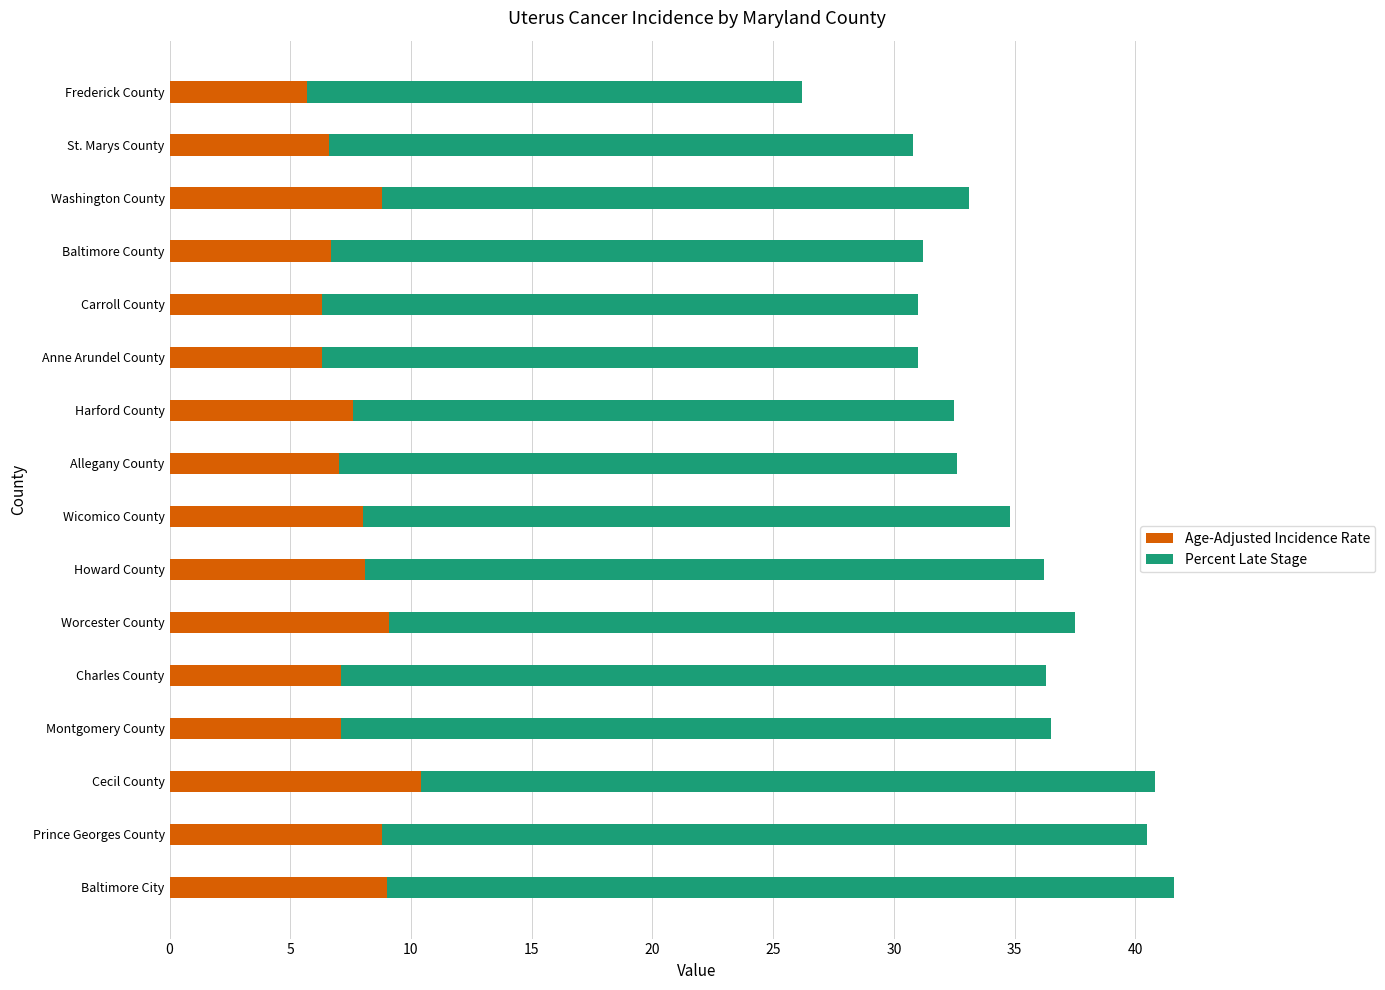

True or false: Age-Adjusted Incidence Rate has a value of 1.5 at Montgomery County.

False